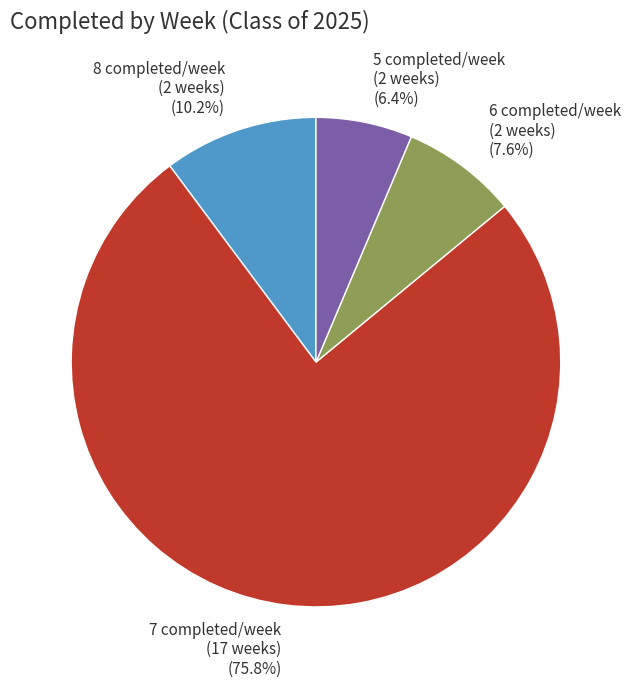

Which category has the biggest portion of the pie?

7 completed/week (17 weeks)